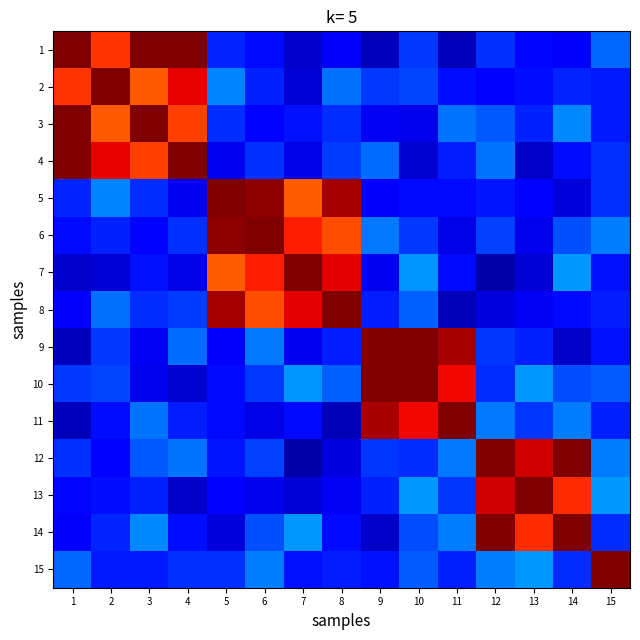

Reading right to left, transcribe all the data shown in this chart.

1: 15=0.2	14=0.1	13=0.1	12=0.2	11=0.1	10=0.2	9=0.1	8=0.1	7=0.1	6=0.1	5=0.2	4=1.0	3=1.0	2=0.9	1=1.0
2: 15=0.2	14=0.2	13=0.1	12=0.1	11=0.1	10=0.2	9=0.2	8=0.2	7=0.1	6=0.2	5=0.3	4=0.9	3=0.8	2=1.0	1=0.9
3: 15=0.2	14=0.3	13=0.2	12=0.2	11=0.2	10=0.1	9=0.1	8=0.2	7=0.1	6=0.1	5=0.2	4=0.8	3=1.0	2=0.8	1=1.0
4: 15=0.2	14=0.1	13=0.1	12=0.2	11=0.2	10=0.1	9=0.2	8=0.2	7=0.1	6=0.2	5=0.1	4=1.0	3=0.8	2=0.9	1=1.0
5: 15=0.2	14=0.1	13=0.1	12=0.1	11=0.1	10=0.1	9=0.1	8=1.0	7=0.8	6=1.0	5=1.0	4=0.1	3=0.2	2=0.3	1=0.2
6: 15=0.2	14=0.2	13=0.1	12=0.2	11=0.1	10=0.2	9=0.2	8=0.8	7=0.9	6=1.0	5=1.0	4=0.2	3=0.1	2=0.2	1=0.1
7: 15=0.1	14=0.3	13=0.1	12=0.0	11=0.1	10=0.3	9=0.1	8=0.9	7=1.0	6=0.9	5=0.8	4=0.1	3=0.1	2=0.1	1=0.1
8: 15=0.2	14=0.1	13=0.1	12=0.1	11=0.0	10=0.2	9=0.2	8=1.0	7=0.9	6=0.8	5=1.0	4=0.2	3=0.2	2=0.2	1=0.1
9: 15=0.1	14=0.1	13=0.2	12=0.2	11=1.0	10=1.0	9=1.0	8=0.2	7=0.1	6=0.2	5=0.1	4=0.2	3=0.1	2=0.2	1=0.1
10: 15=0.2	14=0.2	13=0.3	12=0.2	11=0.9	10=1.0	9=1.0	8=0.2	7=0.3	6=0.2	5=0.1	4=0.1	3=0.1	2=0.2	1=0.2
11: 15=0.2	14=0.2	13=0.2	12=0.2	11=1.0	10=0.9	9=1.0	8=0.0	7=0.1	6=0.1	5=0.1	4=0.2	3=0.2	2=0.1	1=0.1
12: 15=0.2	14=1.0	13=0.9	12=1.0	11=0.2	10=0.2	9=0.2	8=0.1	7=0.0	6=0.2	5=0.1	4=0.2	3=0.2	2=0.1	1=0.2
13: 15=0.3	14=0.9	13=1.0	12=0.9	11=0.2	10=0.3	9=0.2	8=0.1	7=0.1	6=0.1	5=0.1	4=0.1	3=0.2	2=0.1	1=0.1
14: 15=0.2	14=1.0	13=0.9	12=1.0	11=0.2	10=0.2	9=0.1	8=0.1	7=0.3	6=0.2	5=0.1	4=0.1	3=0.3	2=0.2	1=0.1
15: 15=1.0	14=0.2	13=0.3	12=0.2	11=0.2	10=0.2	9=0.1	8=0.2	7=0.1	6=0.2	5=0.2	4=0.2	3=0.2	2=0.2	1=0.2